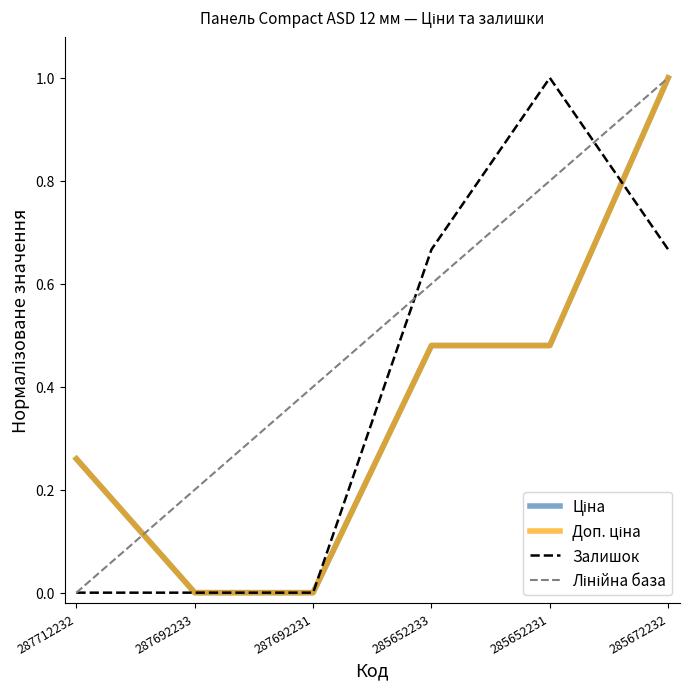

Which series has the largest total across all categories?

Лінійна база